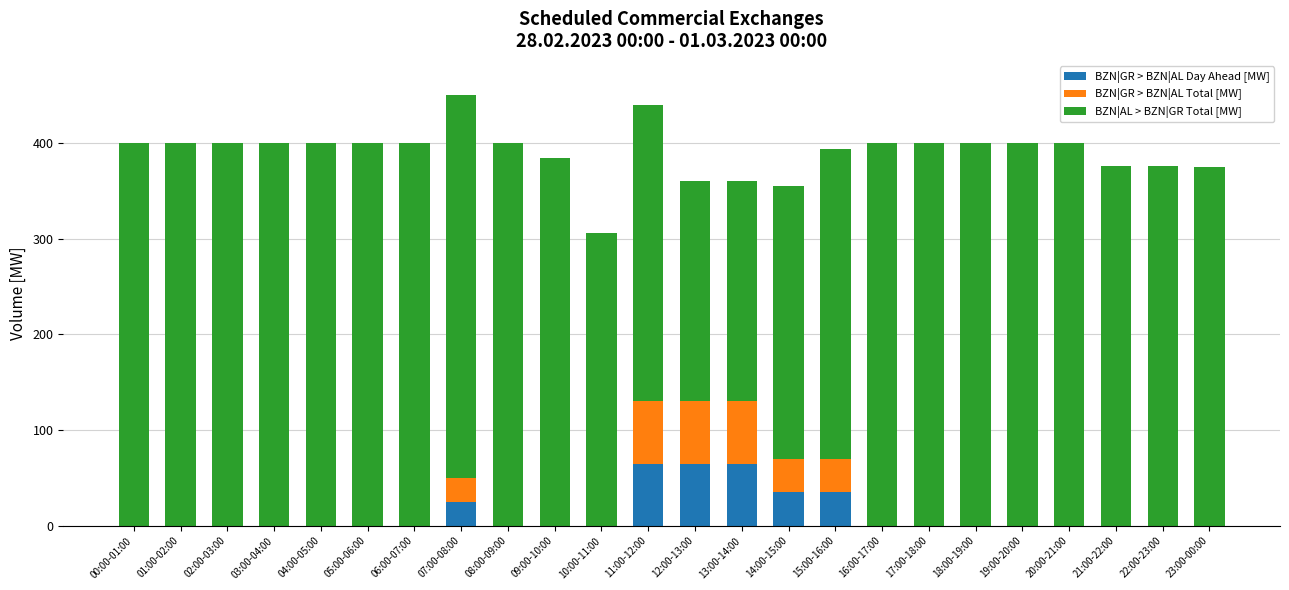

What is the maximum value for BZN|GR > BZN|AL Day Ahead [MW]?

65